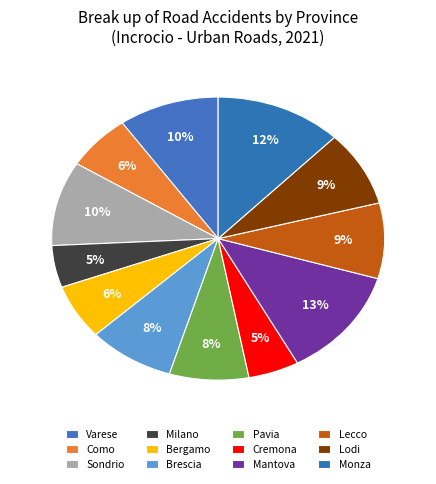

Does Brescia account for over 50% of the chart?

No